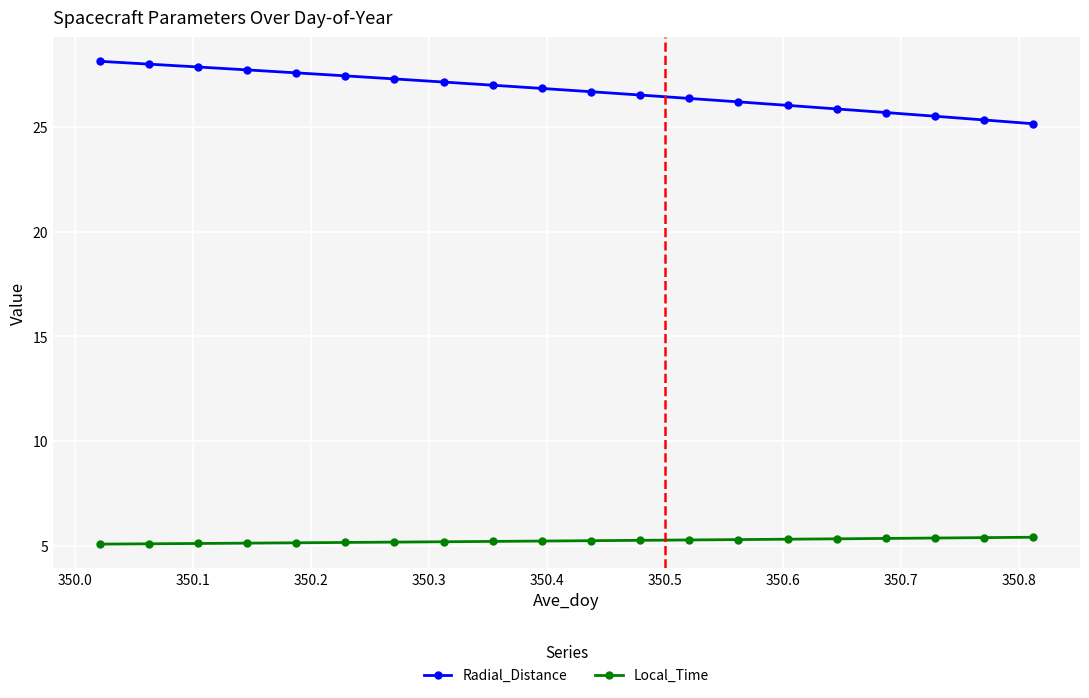

List the series in order of their peak value, lowest first.

Local_Time, Radial_Distance